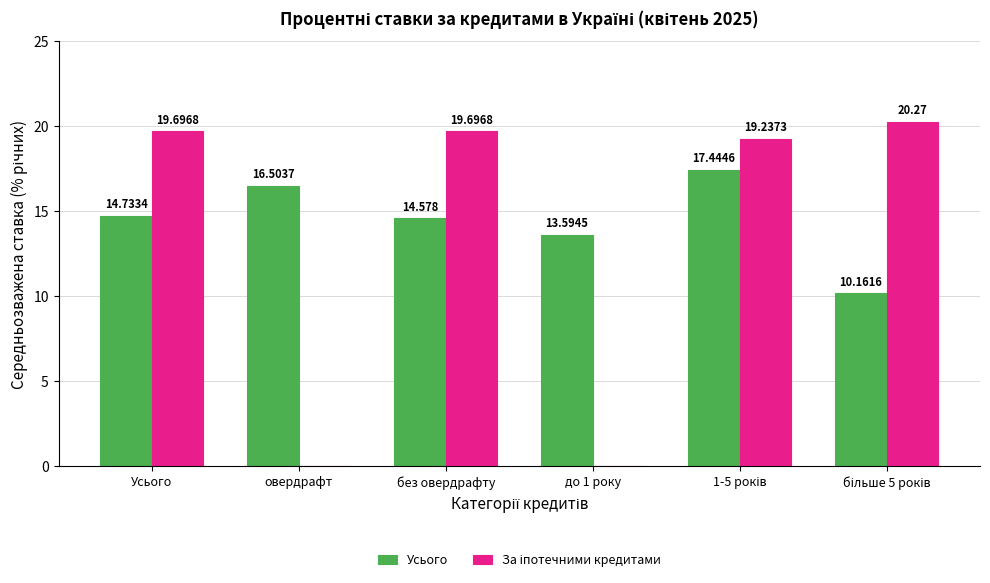

How many data points does each series have?

6